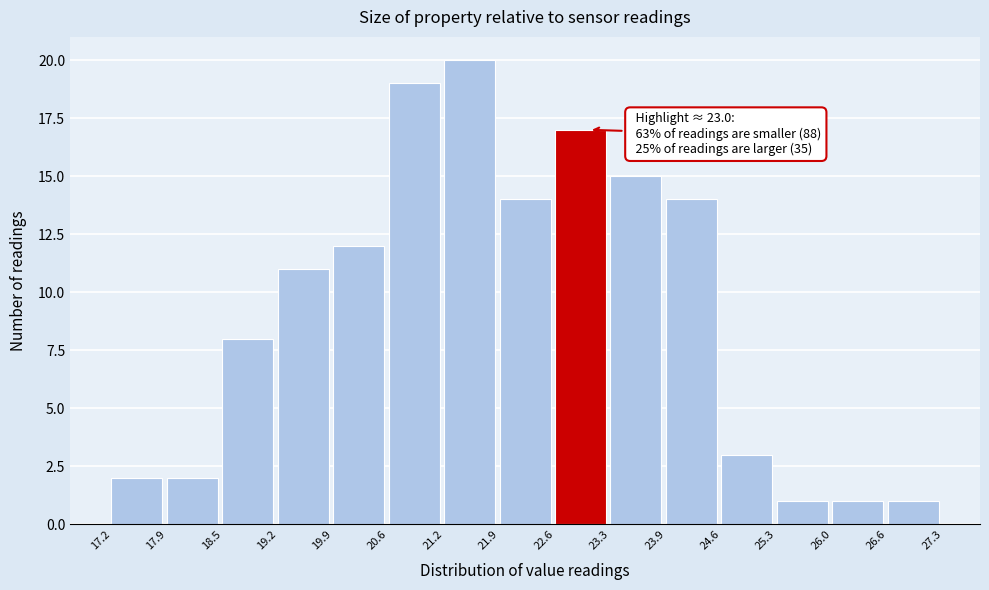

Which range on the x-axis has the tallest bar?

21.2 to 21.9